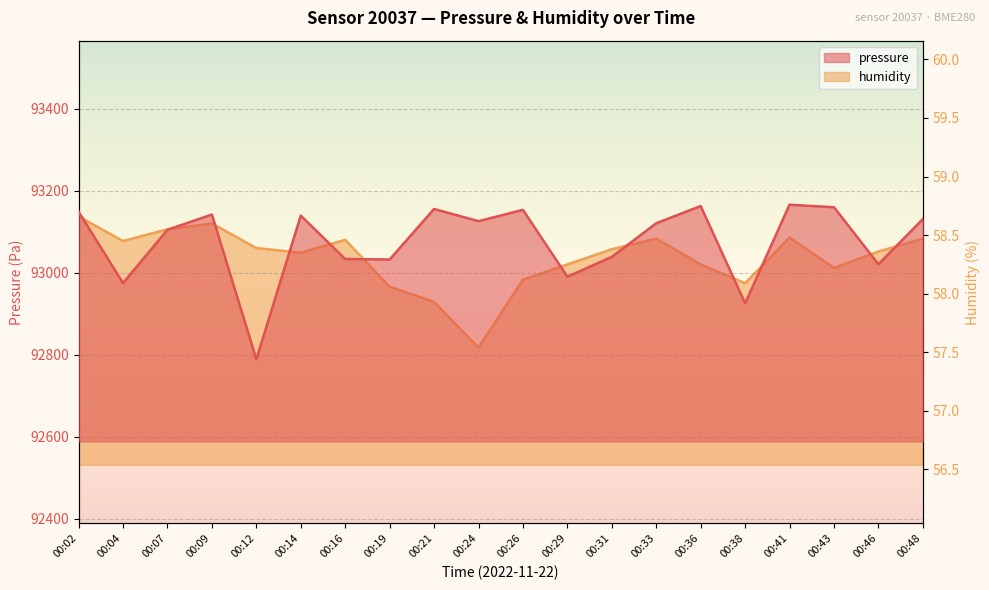

What is the difference between the second highest and minimum values in the pressure series?

373.8